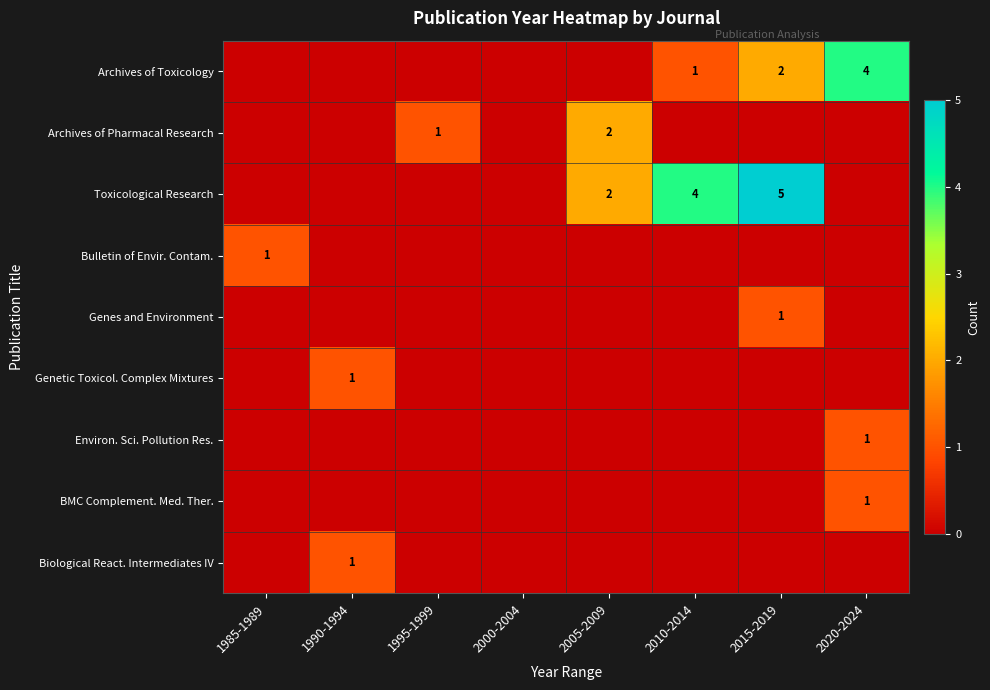

At which category does the chart reach its peak across all series?

2015-2019